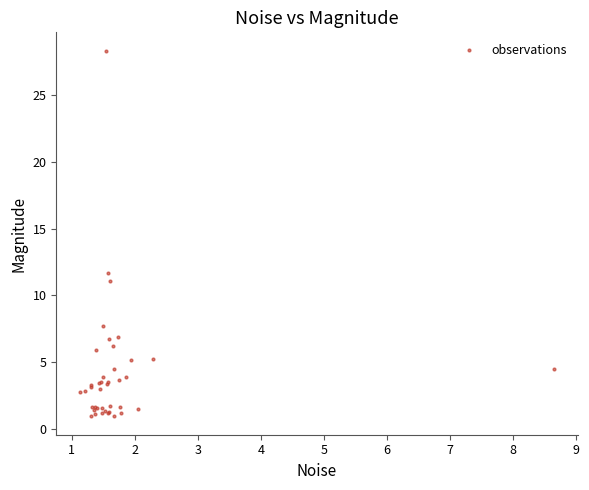

What Y value in the scatter plot is closest to 14?

11.7